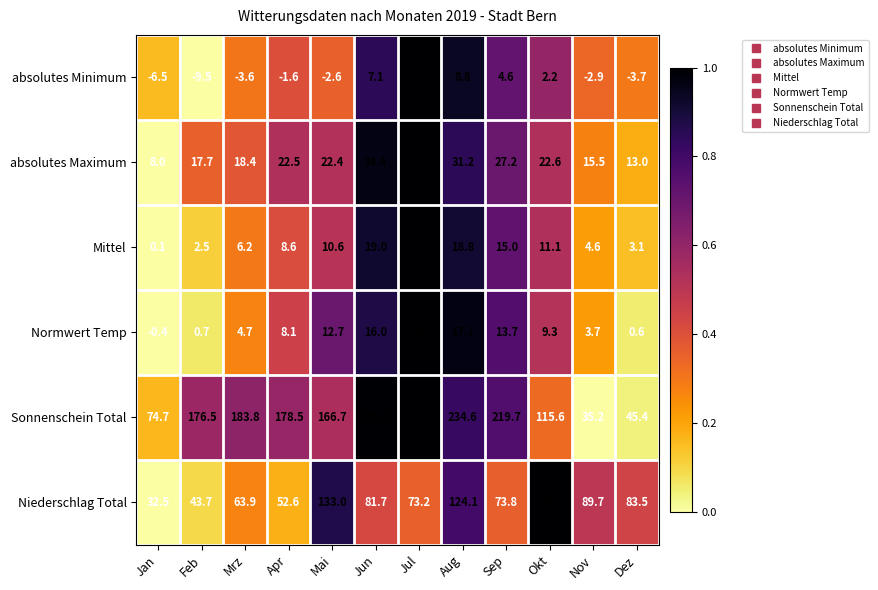

Which series has the widest spread of values?

Sonnenschein Total